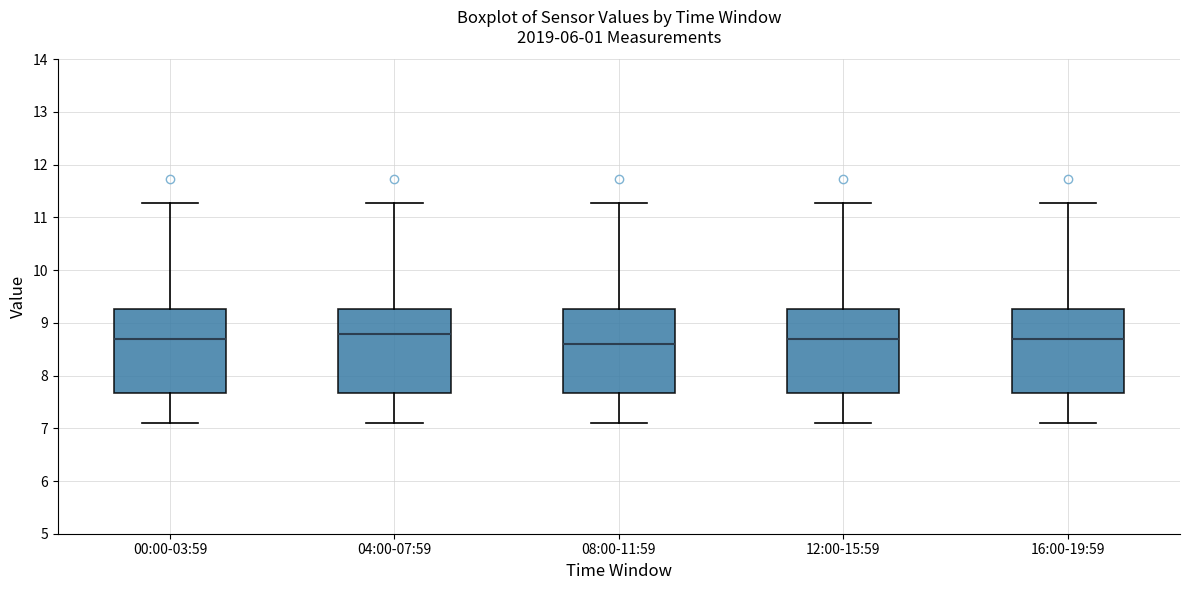

Reading left to right, transcribe this box plot: for each box, give where its median line is, the range the box spans, and where its two whiskers end, as read against the y-axis. The values are not printed on the chart, so give them approximately, as read against the axis.

00:00-03:59: median 8.7, box 7.7 to 9.3, whiskers 7.1 to 11.3
04:00-07:59: median 8.8, box 7.7 to 9.3, whiskers 7.1 to 11.3
08:00-11:59: median 8.6, box 7.7 to 9.3, whiskers 7.1 to 11.3
12:00-15:59: median 8.7, box 7.7 to 9.3, whiskers 7.1 to 11.3
16:00-19:59: median 8.7, box 7.7 to 9.3, whiskers 7.1 to 11.3